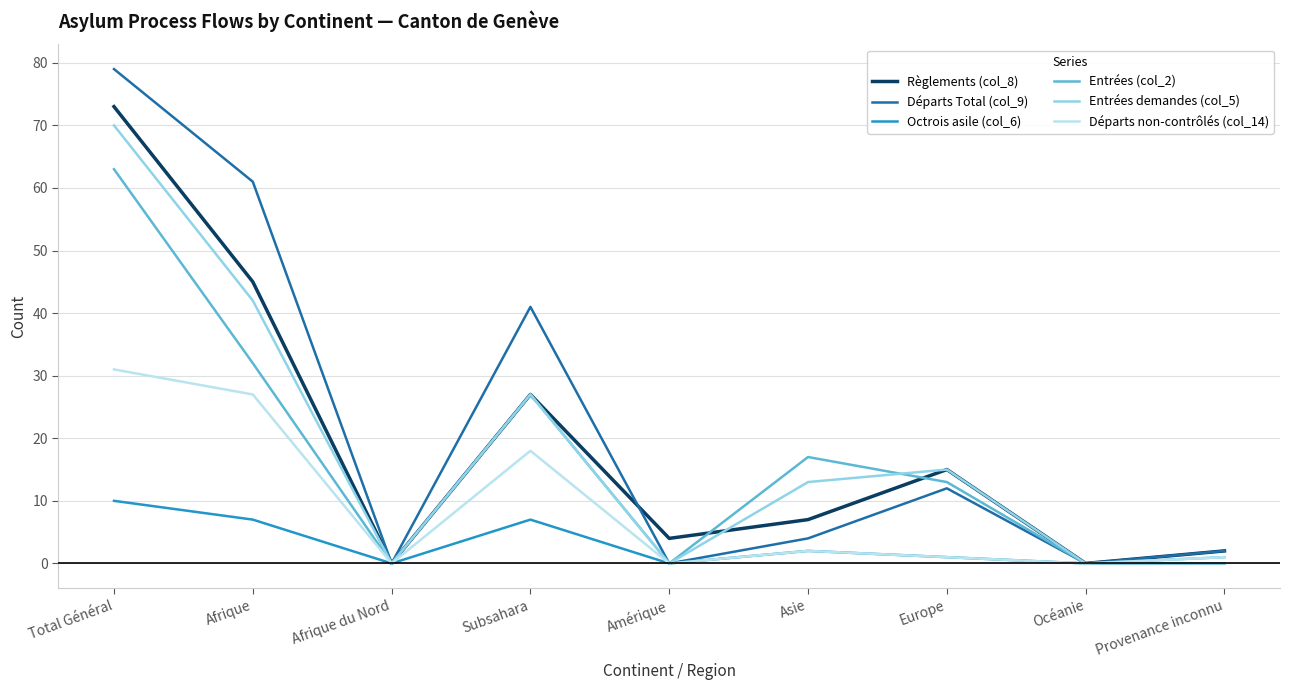

True or false: Entrées (col_2) has a value of 20 at Afrique.

False